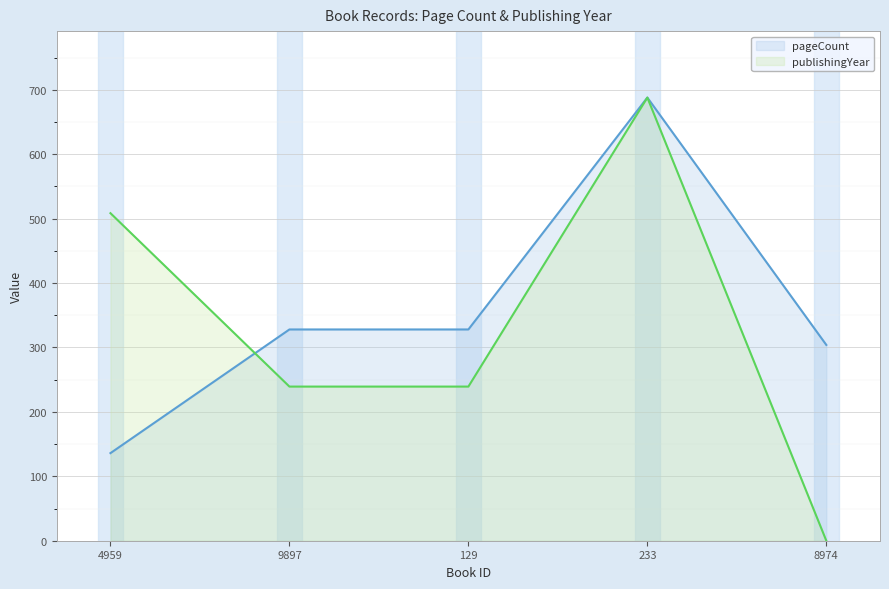

What is the maximum value for pageCount?

688.0